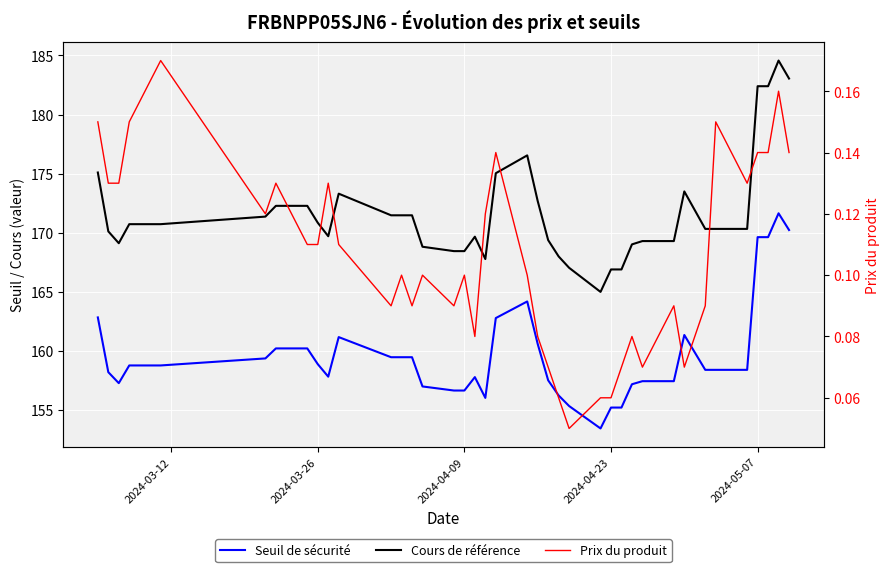

True or false: Prix du produit and Cours de référence cross at least once.

False